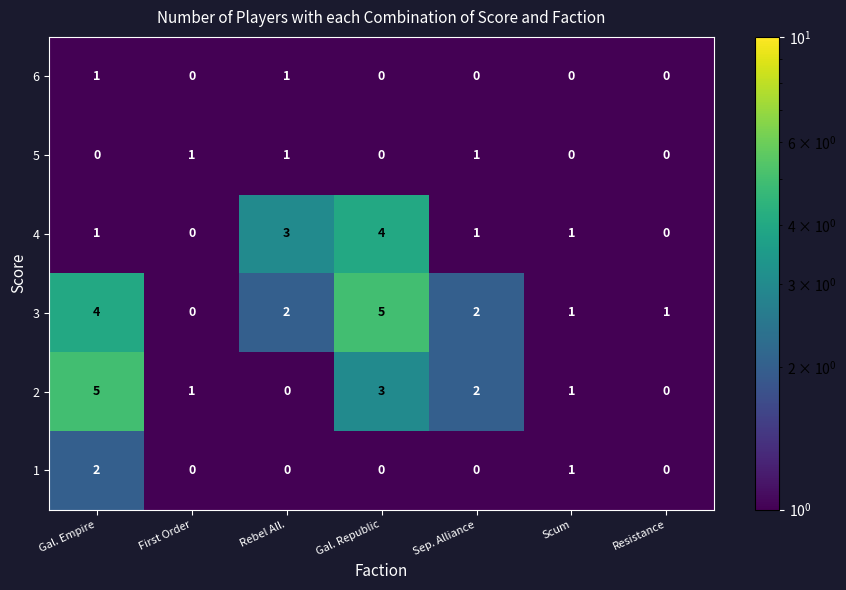

How many data points does each series have?

7